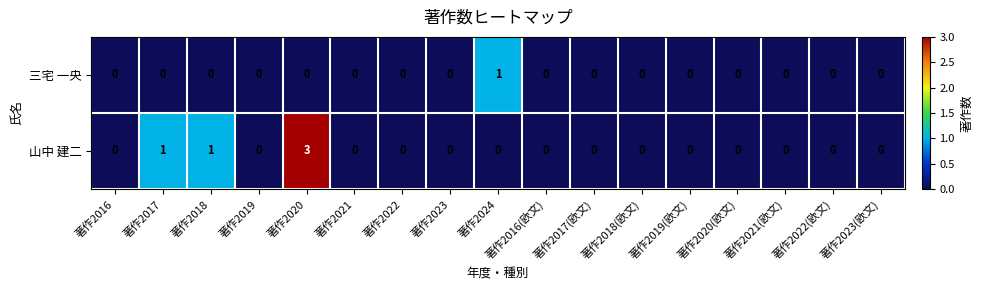

Is the value of 三宅 一央 at 著作2016(欧文) greater than the value of 山中 建二 at 著作2018?

No